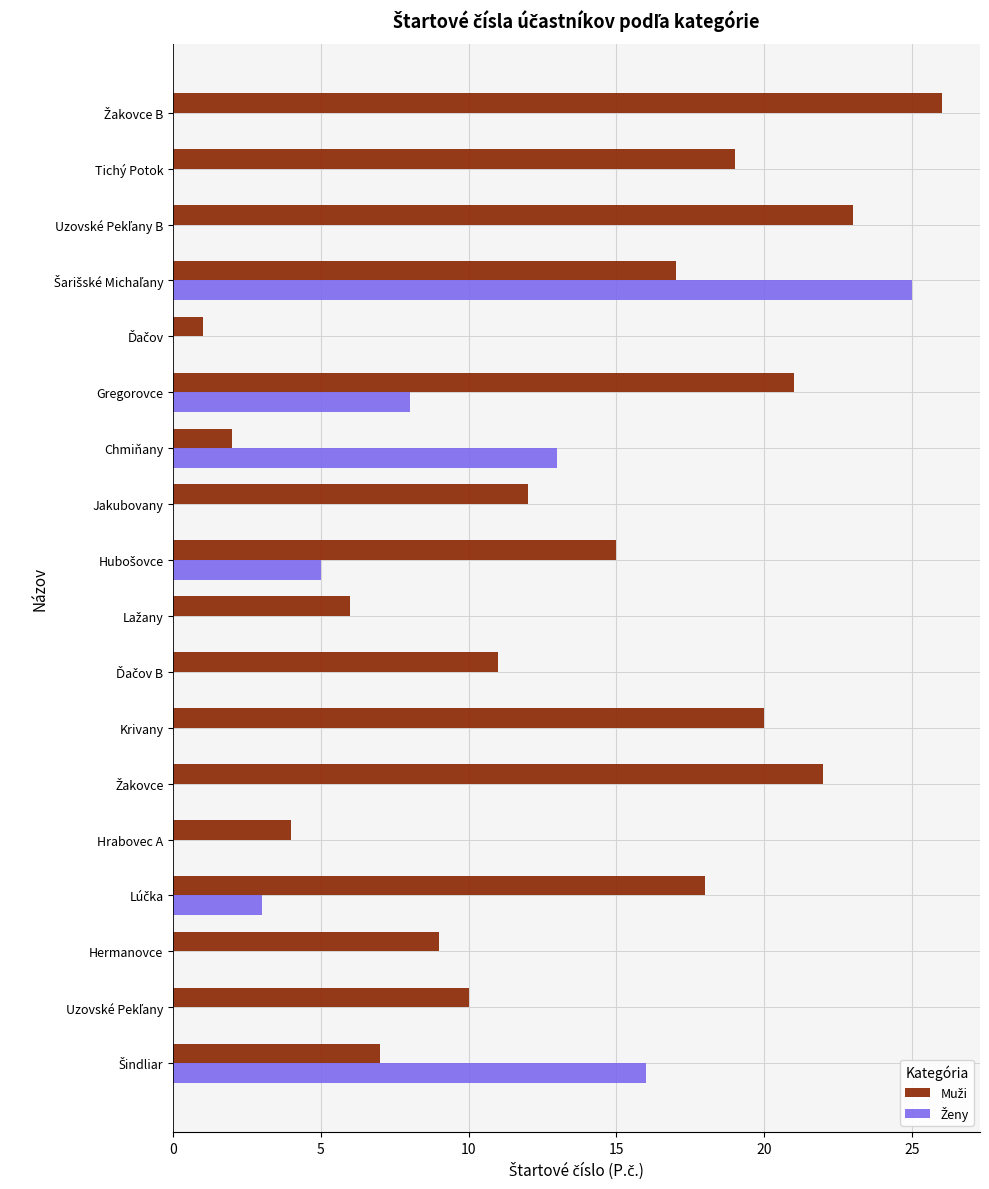

What is the total value across all series at Chmiňany?

15